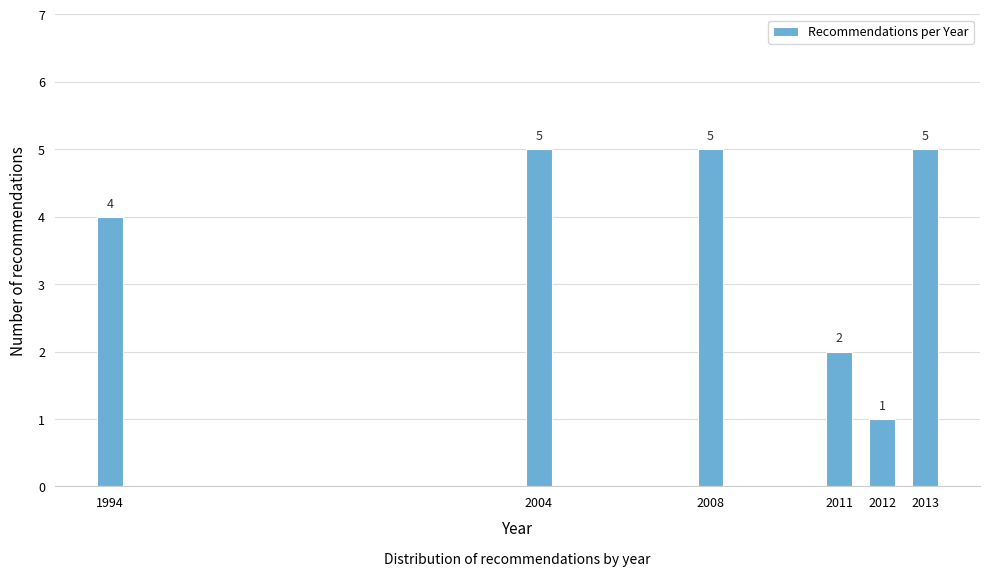

Reading right to left, list all the values displayed in this chart.

5	1	2	5	5	4